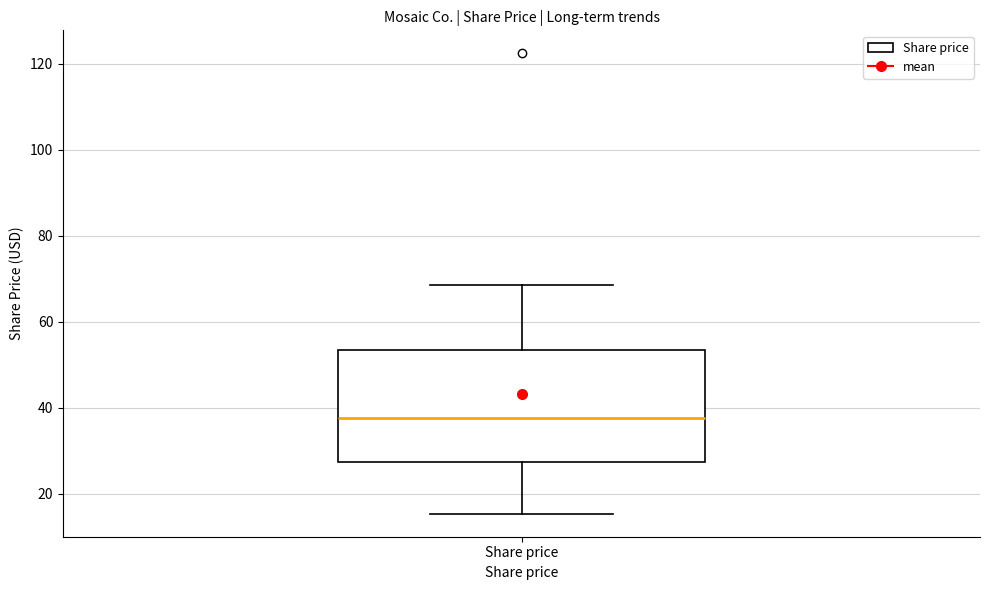

Transcribe this box plot: give where the median line is, the range the box spans, and where the two whiskers end, as read against the y-axis. The values are not printed on the chart, so give them approximately, as read against the axis.

median 38, box 28 to 54, whiskers 16 to 68